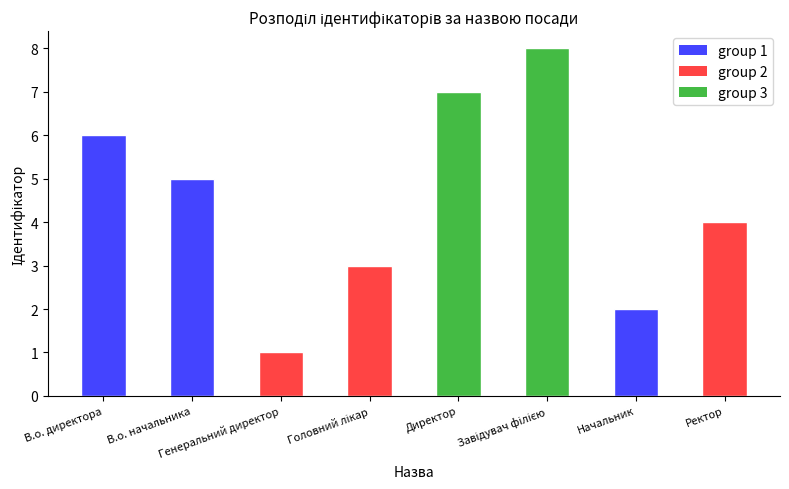

What is the difference between the maximum and minimum values?

7